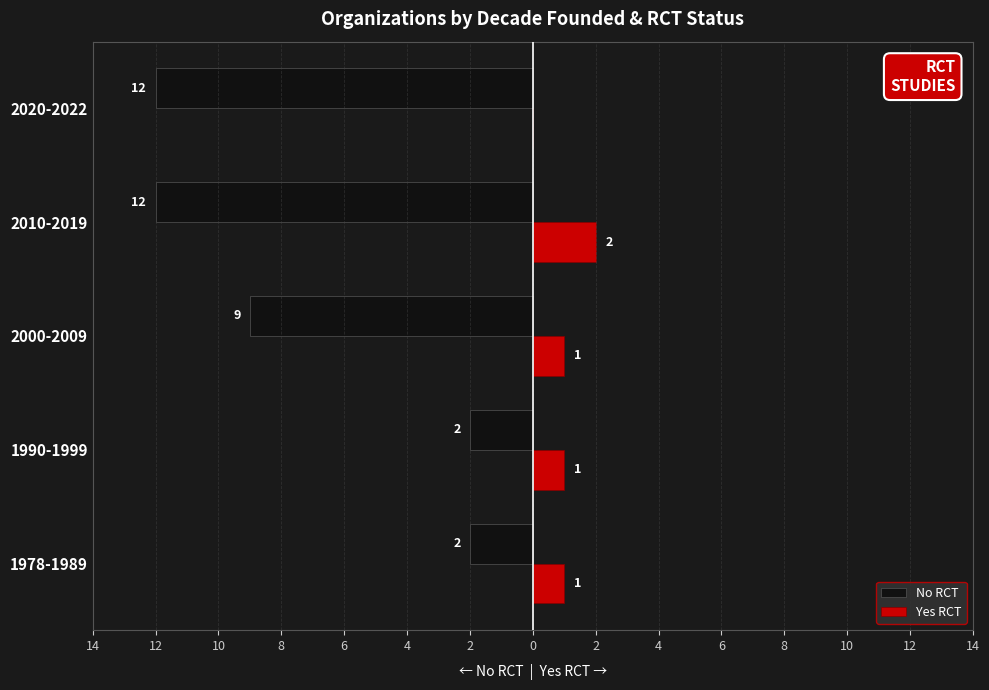

What are all the series names shown in the legend?

No RCT, Yes RCT